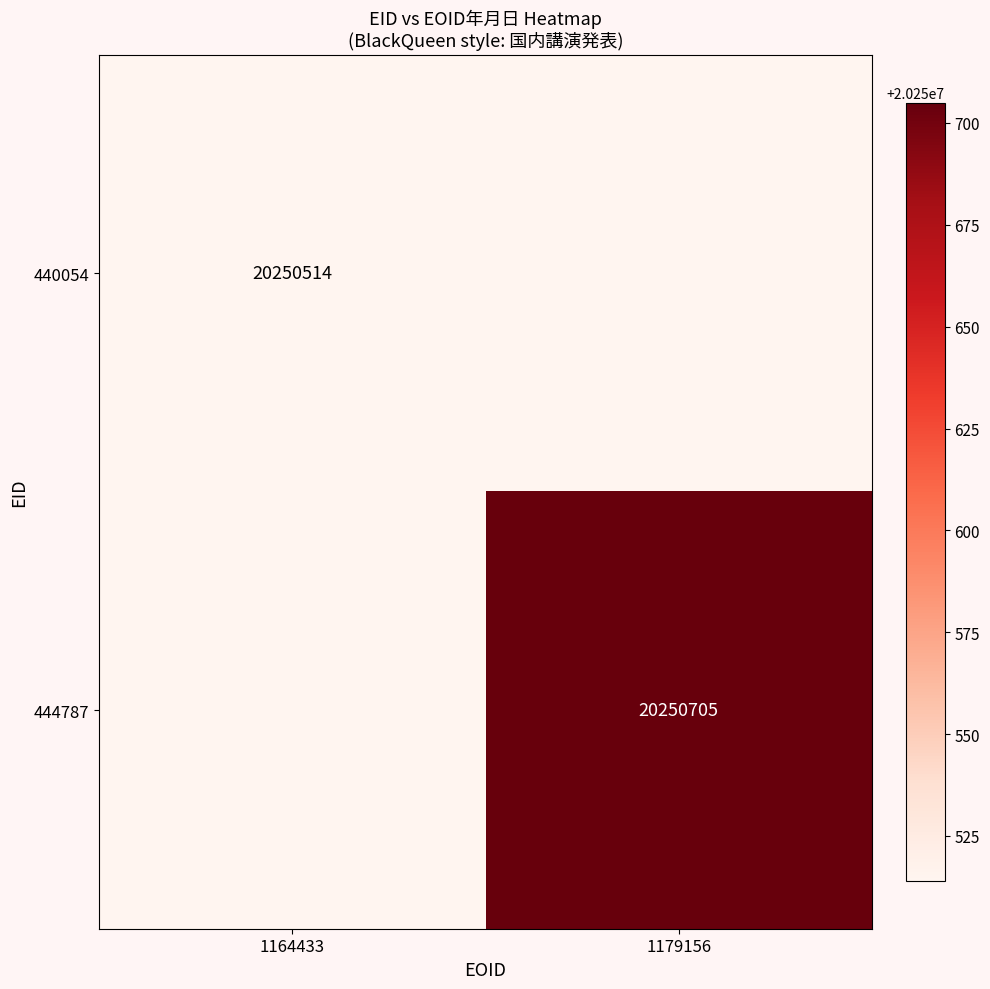

Which category has the highest value across all series?

1179156